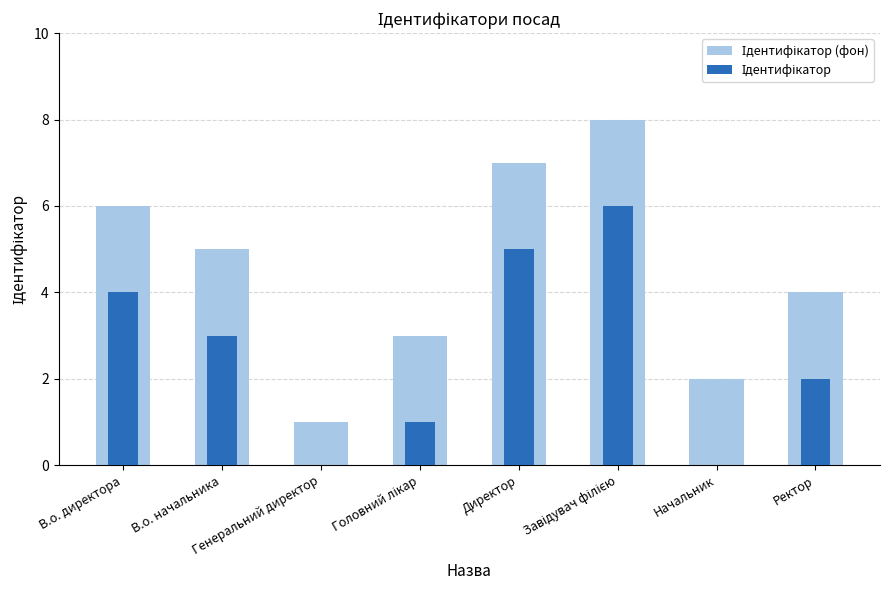

Which has a higher value, В.о. директора or Завідувач філією?

Завідувач філією